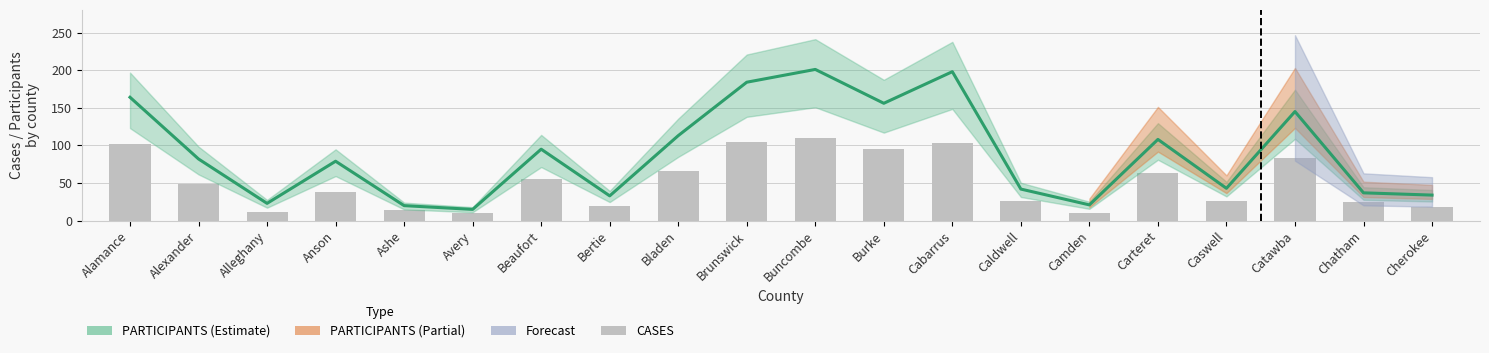

The CASES series shows 38 at Catawba. True or false?

False